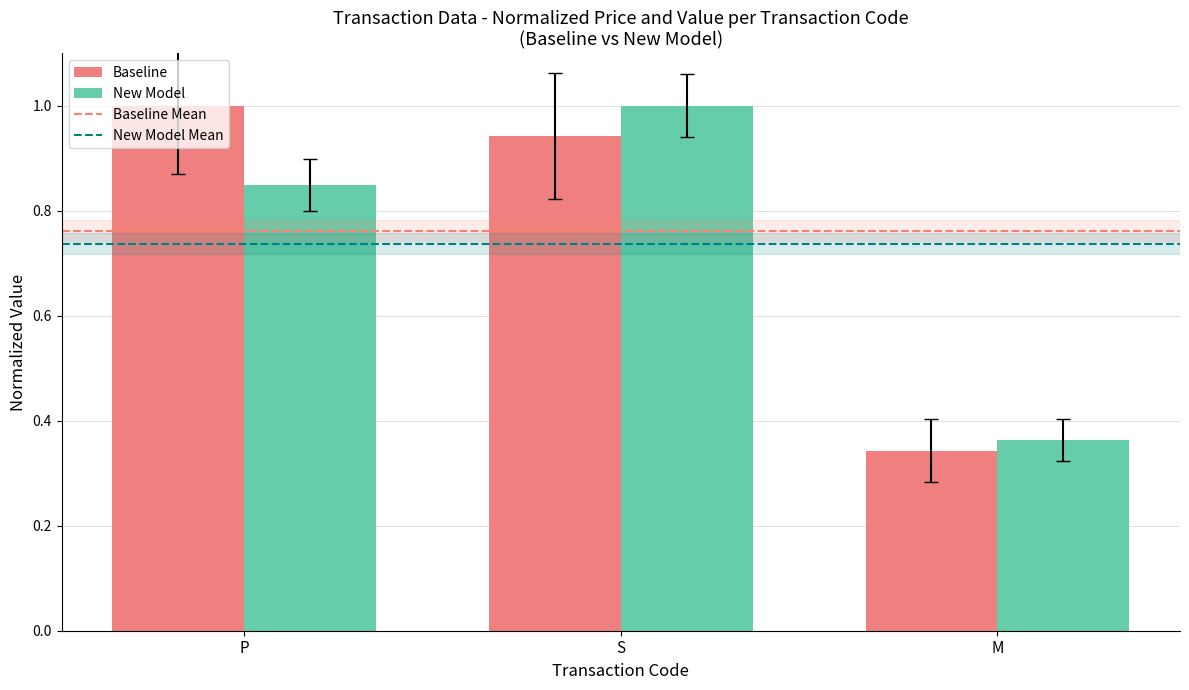

What is the label of the 1st bar from the right?

M